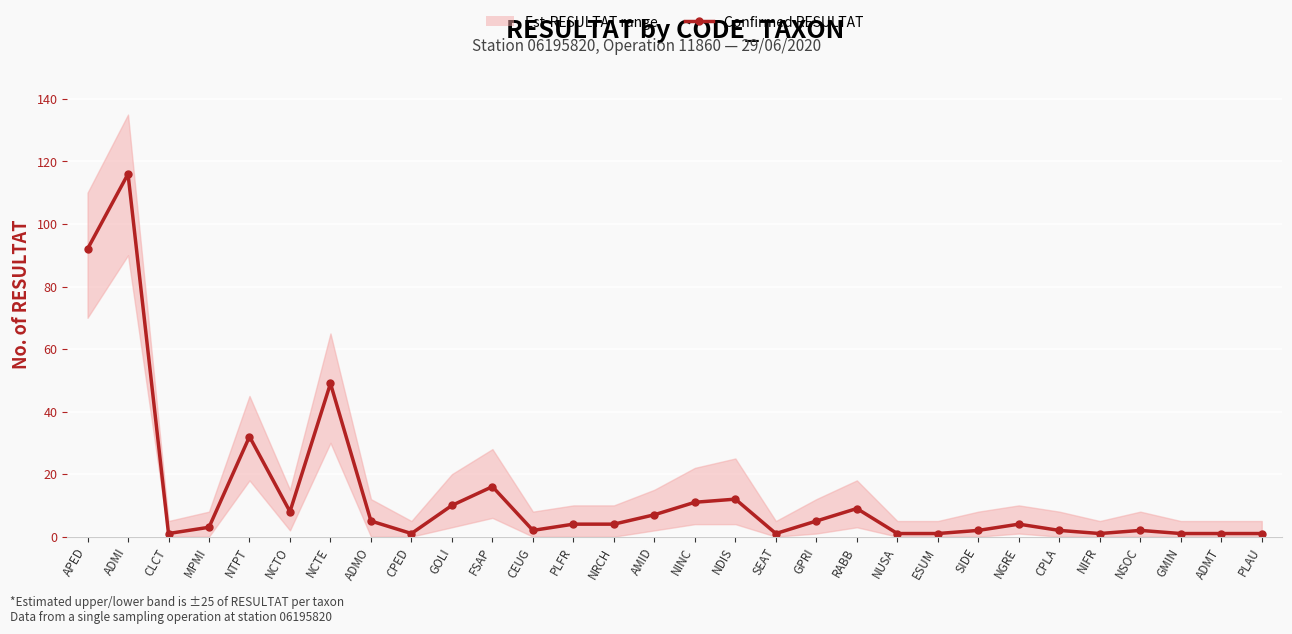

What is the label of the 15th point from the left?

AMID